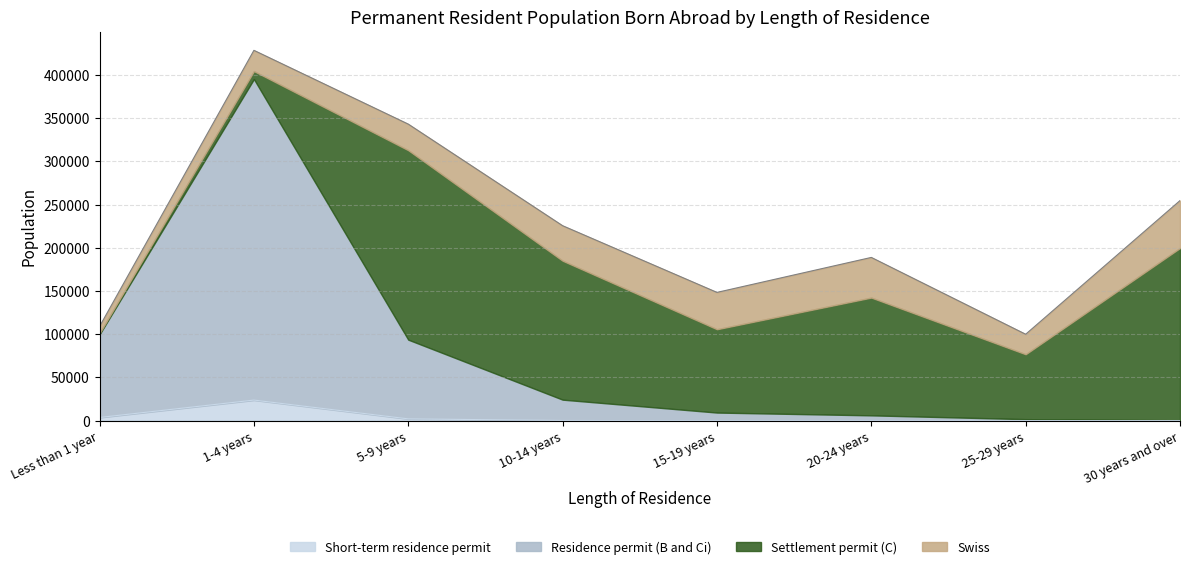

Where is the first local maximum for Swiss?

20-24 years